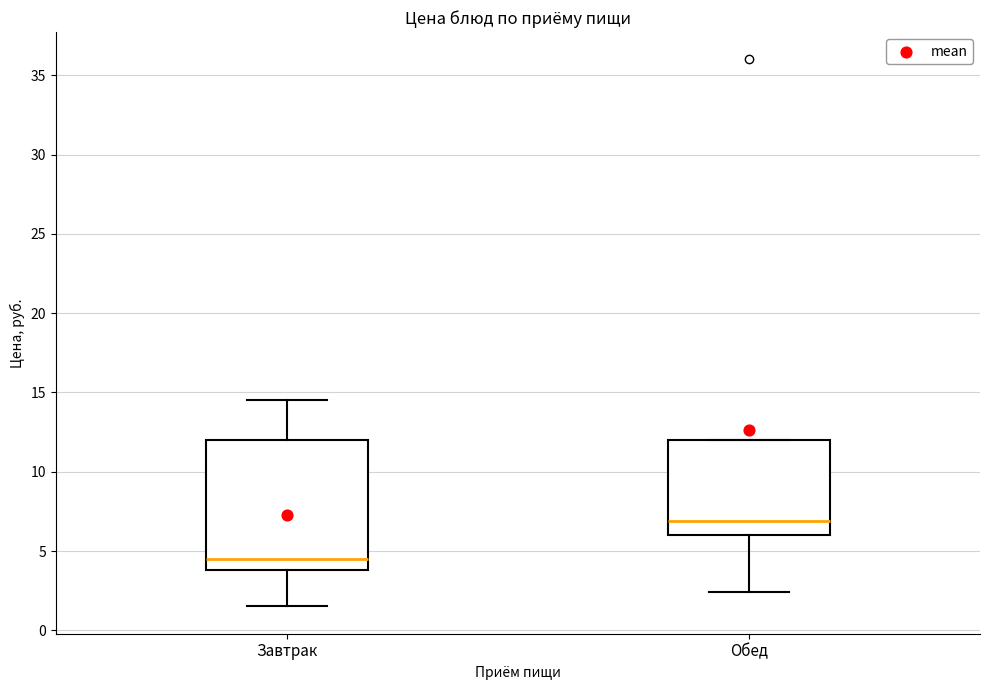

Which box is the tallest, from its lower edge to its upper edge?

Завтрак